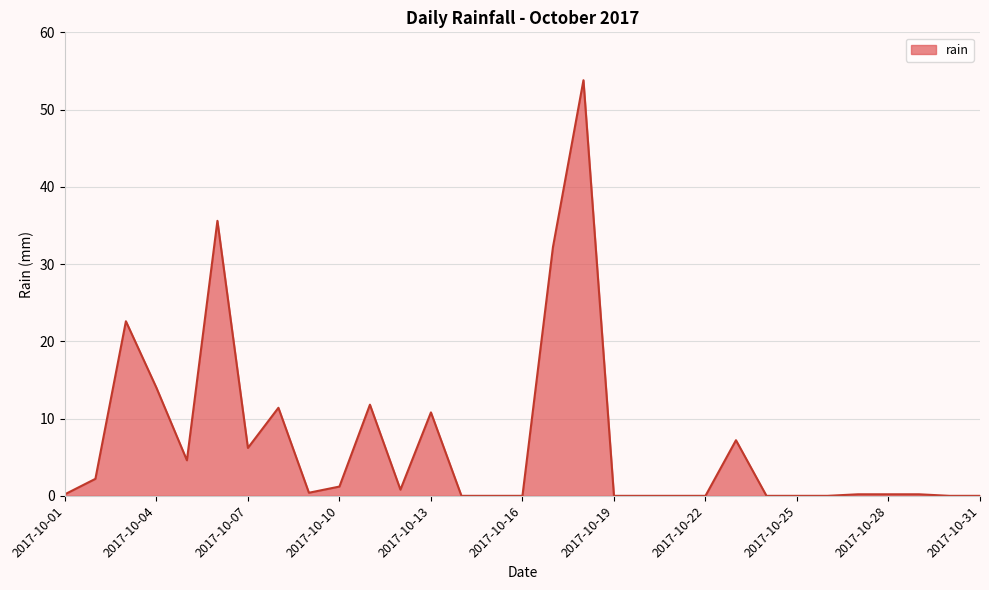

What is the greatest value displayed?

53.8